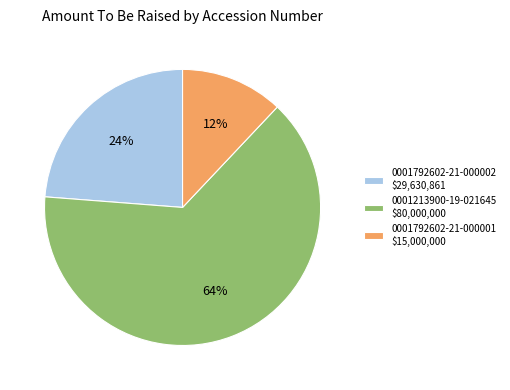

Rank the categories by value from lowest to highest.

0001792602-21-000001, 0001792602-21-000002, 0001213900-19-021645